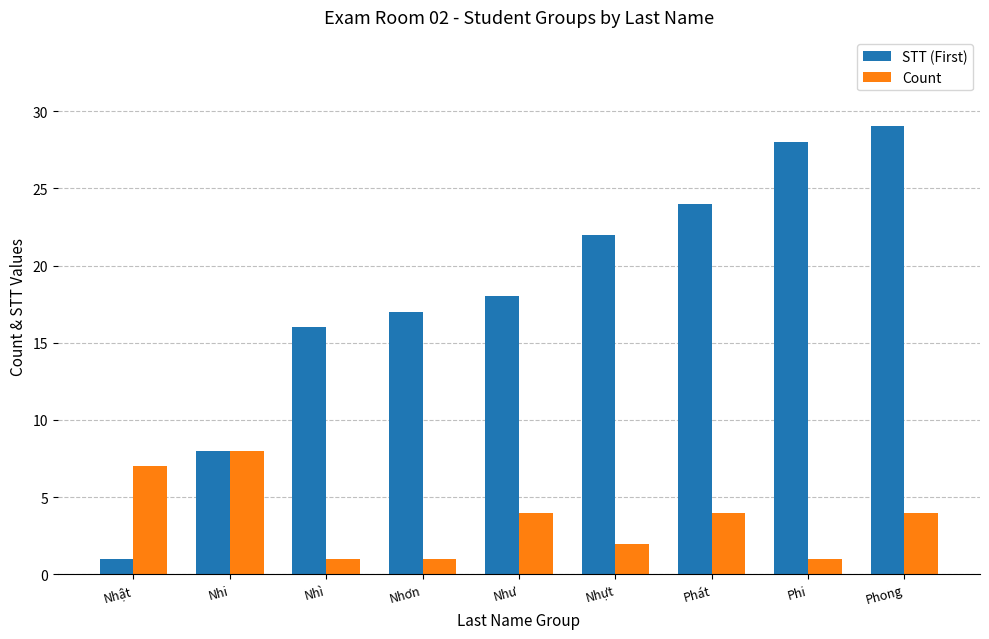

Is it true that Count equals 1 at Nhơn?

True